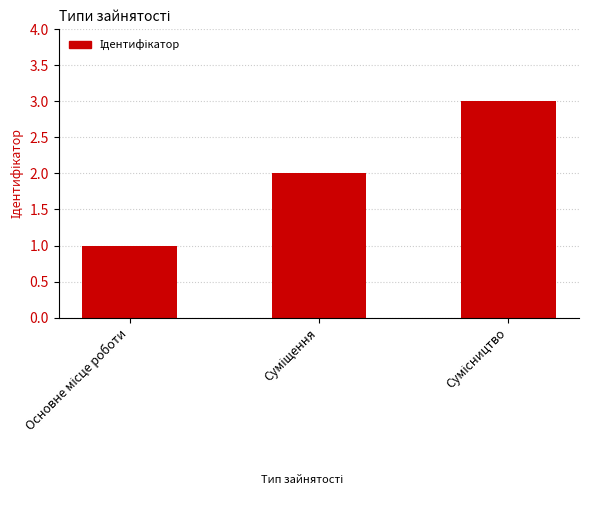

What is the greatest value displayed?

3